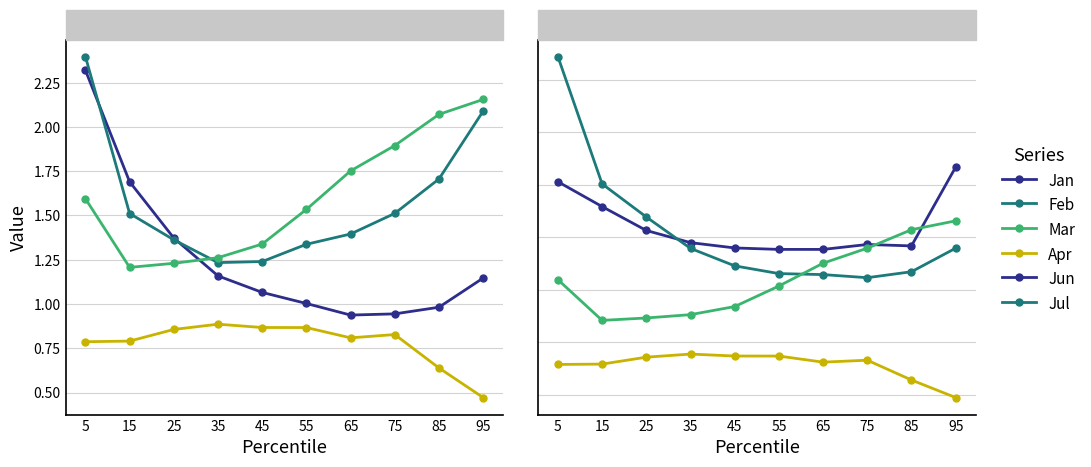

List the series in order of their peak value, highest first.

Jul, Jun, Feb, Jan, Mar, Apr